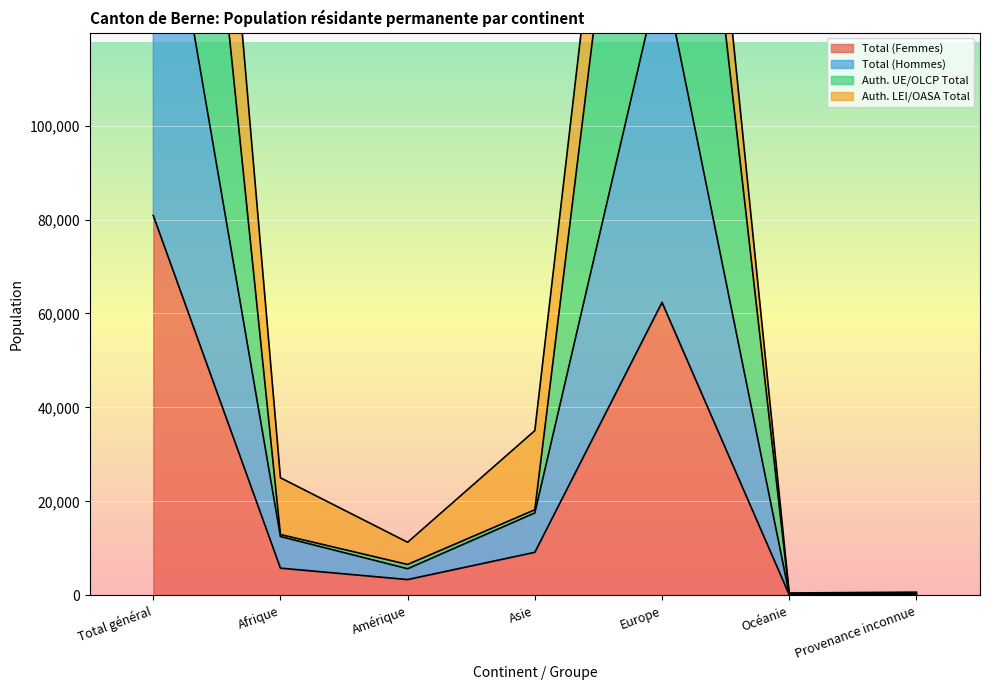

True or false: Total (Hommes) and Auth. UE/OLCP Total cross at least once.

False